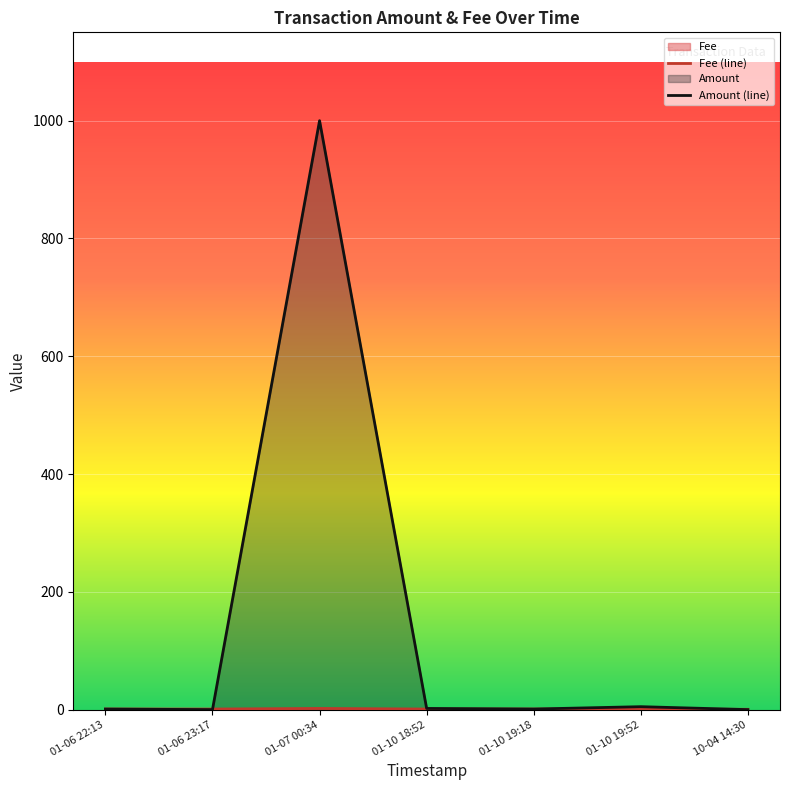

How many data points does each series have?

7